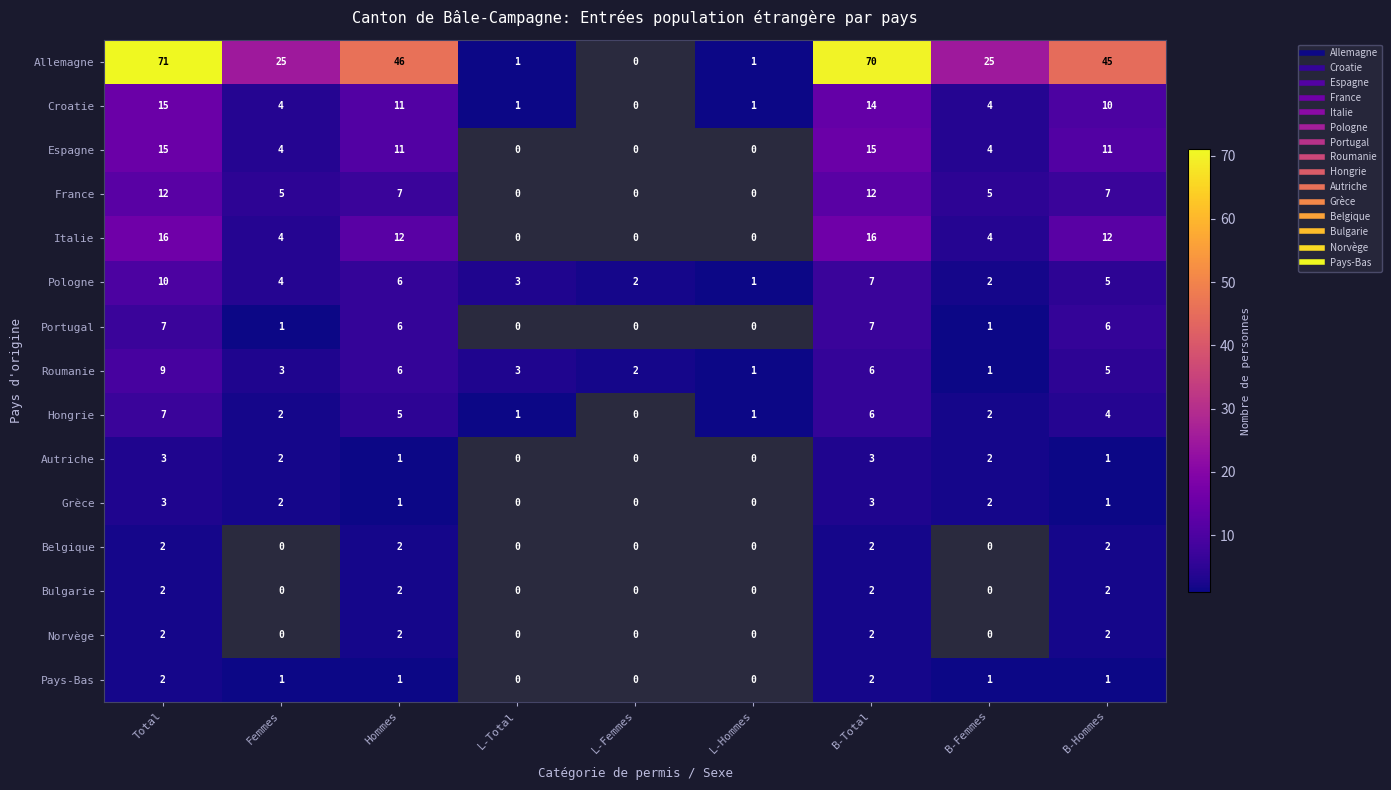

Is the value of Autriche at Hommes greater than the value of Italie at B-Hommes?

No